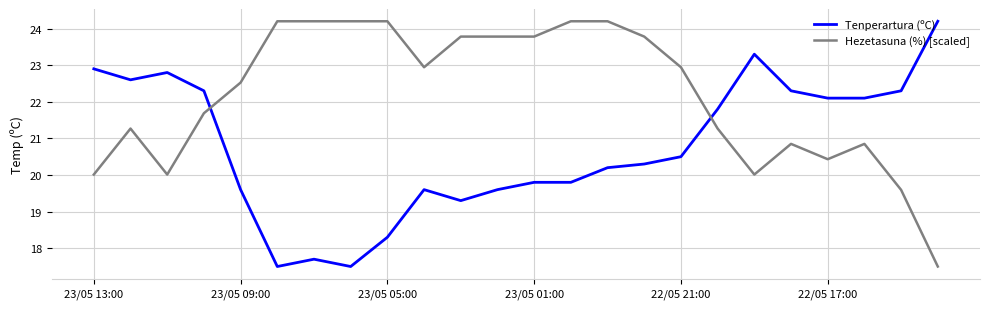

True or false: Hezetasuna (%) [scaled] and Tenperartura (ºC) cross at least once.

True